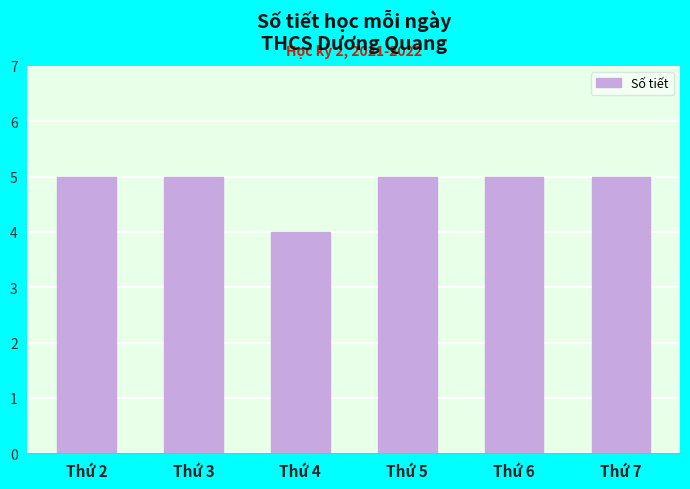

Which category has the lowest value across all series?

Thứ 4